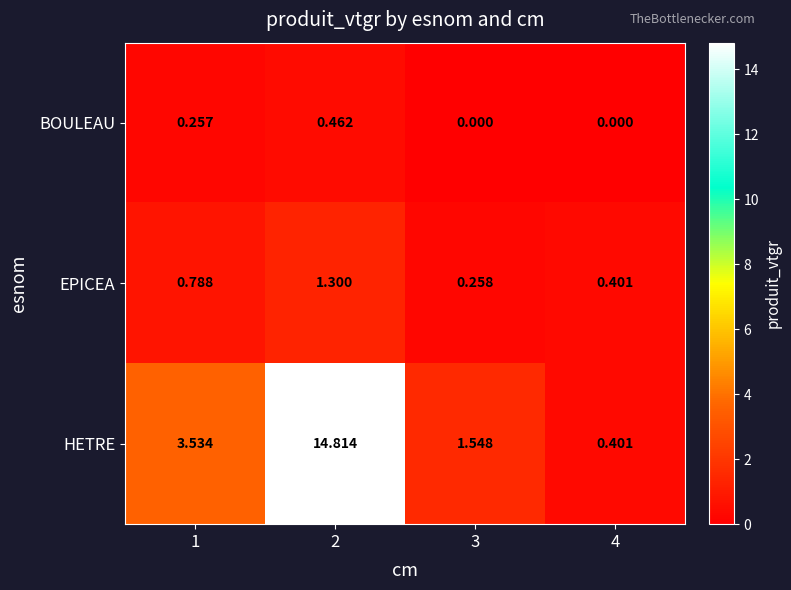

List the series in order of their peak value, lowest first.

BOULEAU, EPICEA, HETRE